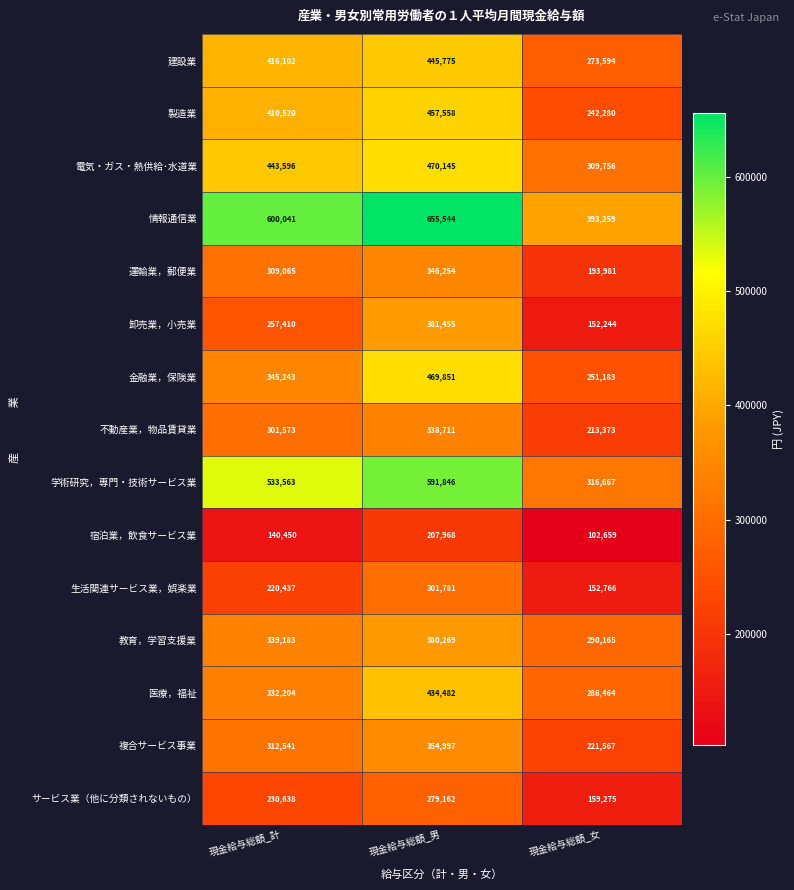

What is the average value of the 運輸業，郵便業 series?

283100